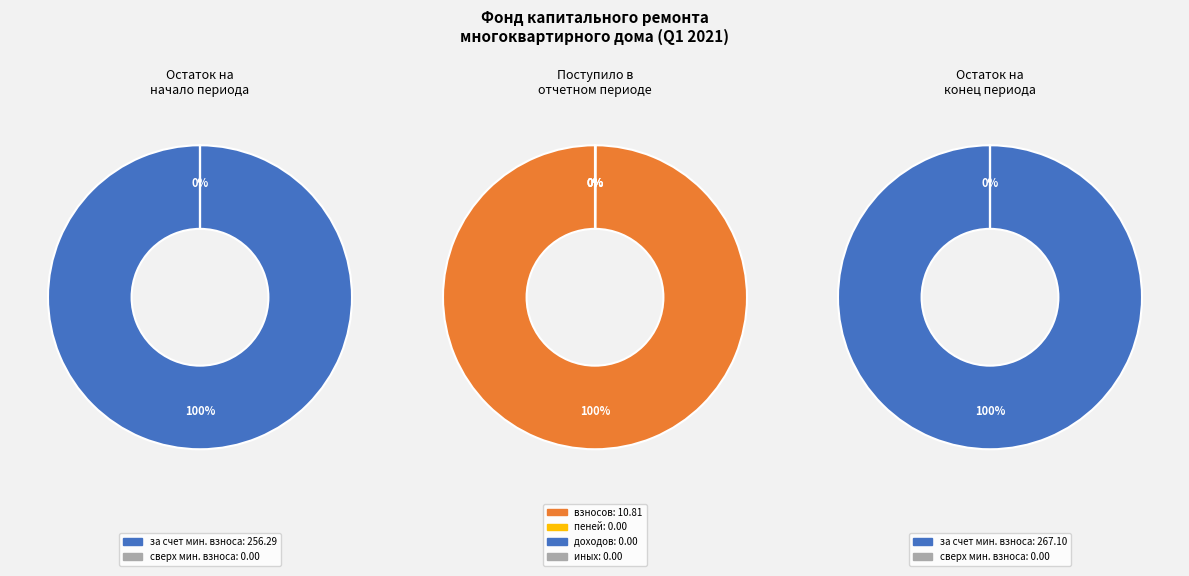

To the nearest percent, what is the average slice percentage?

25%